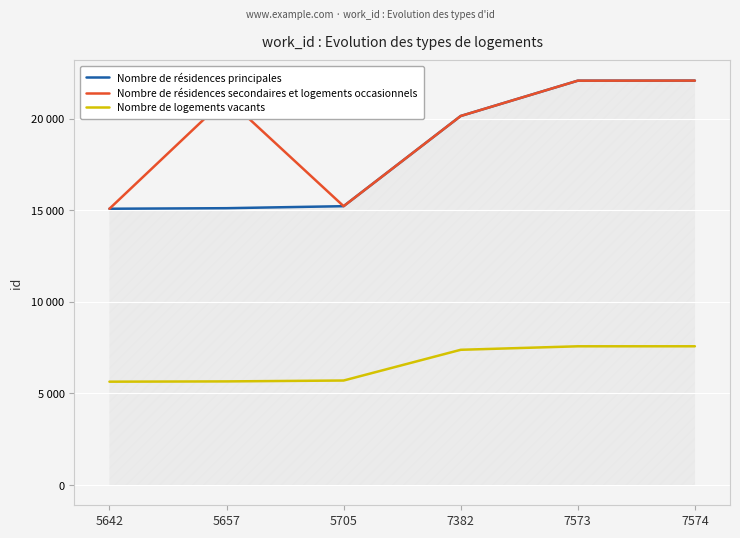

What are all the series names shown in the legend?

Nombre de résidences principales, Nombre de résidences secondaires et logements occasionnels, Nombre de logements vacants